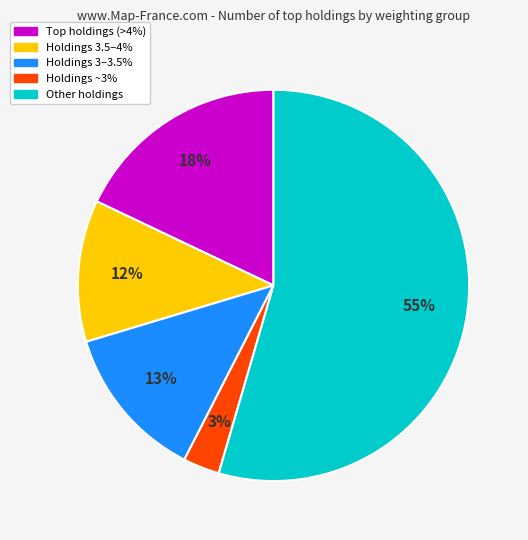

Is there a majority slice in this chart?

Yes